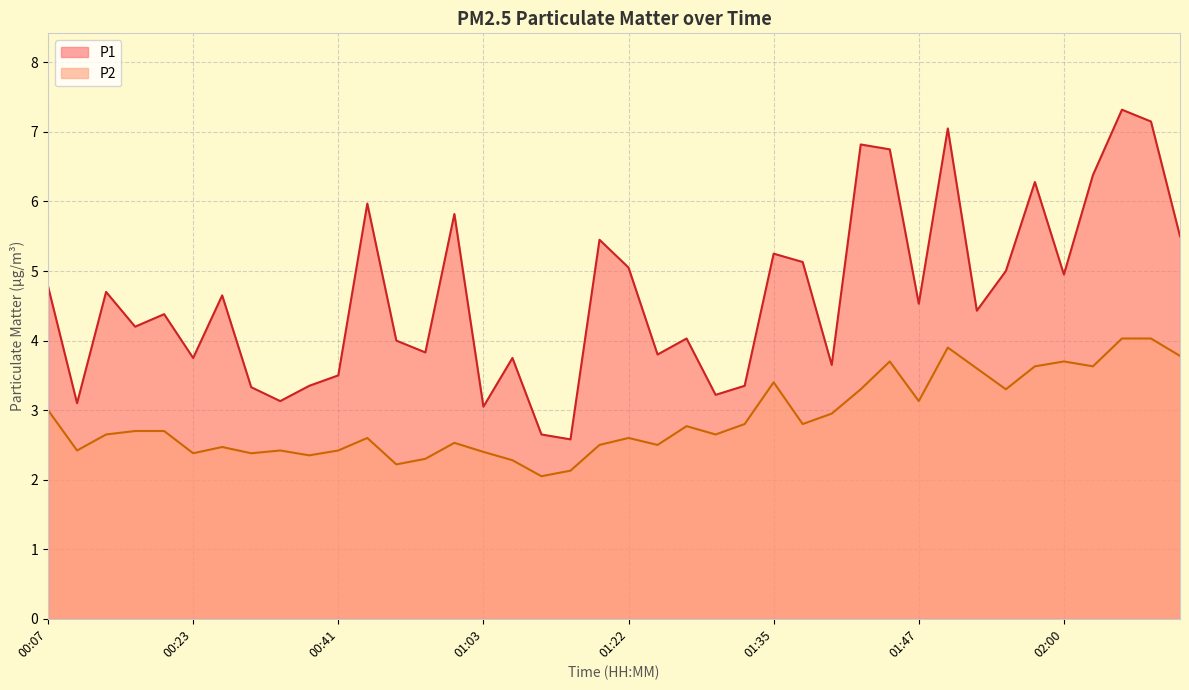

Between 00:13 and 02:10, which series saw the biggest shift?

P2